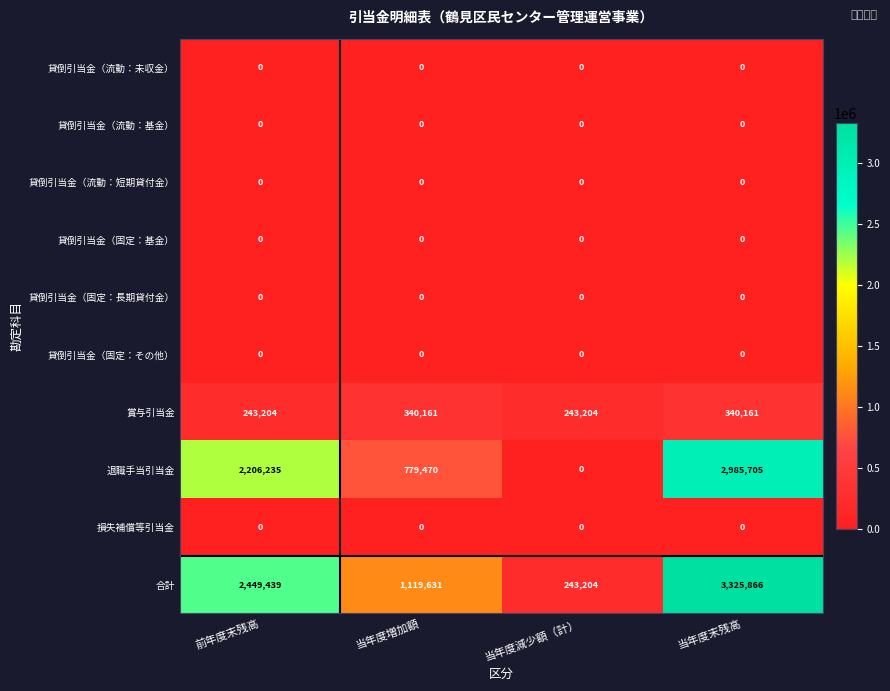

Rank the categories by 退職手当引当金 value from lowest to highest.

当年度減少額（計）, 当年度増加額, 前年度末残高, 当年度末残高